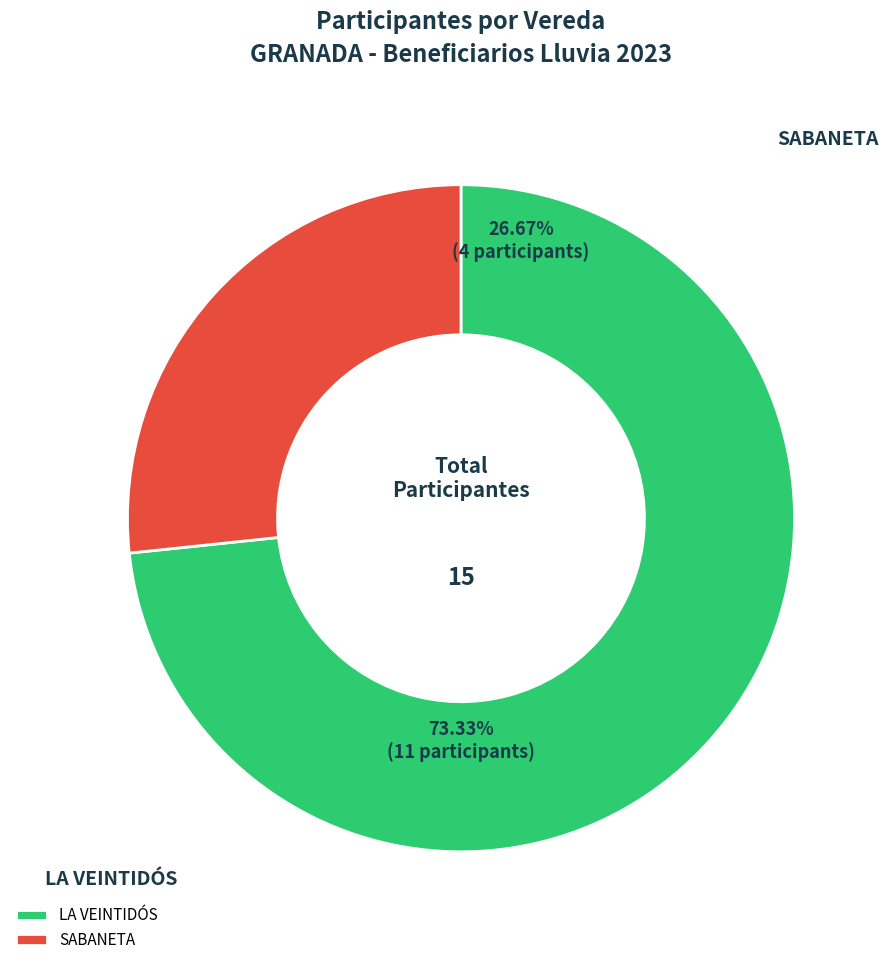

Rank the categories by value from highest to lowest.

LA VEINTIDÓS, SABANETA